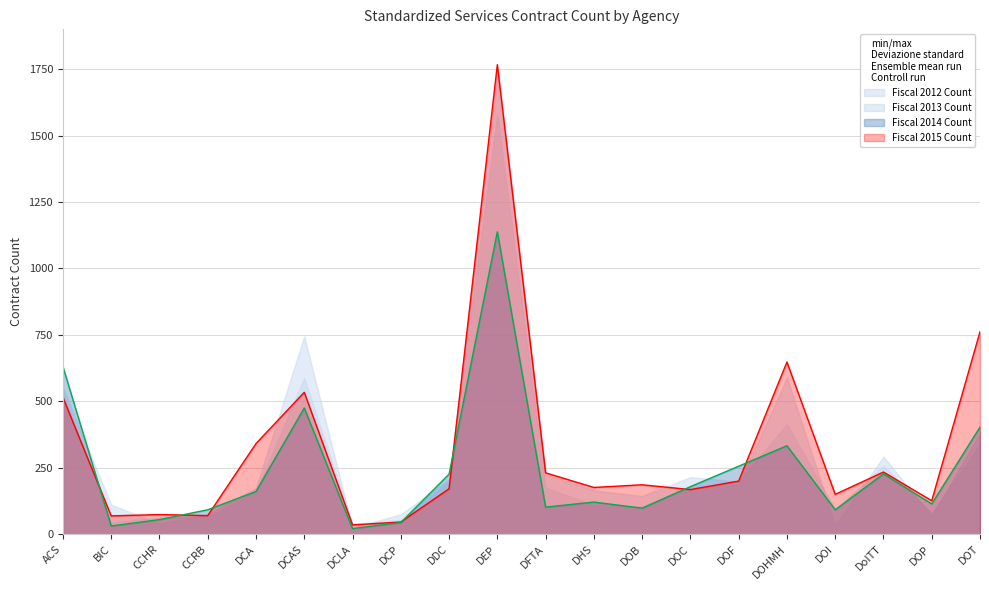

What is the sum of the Fiscal 2015 Count values at ACS and DOC?

683